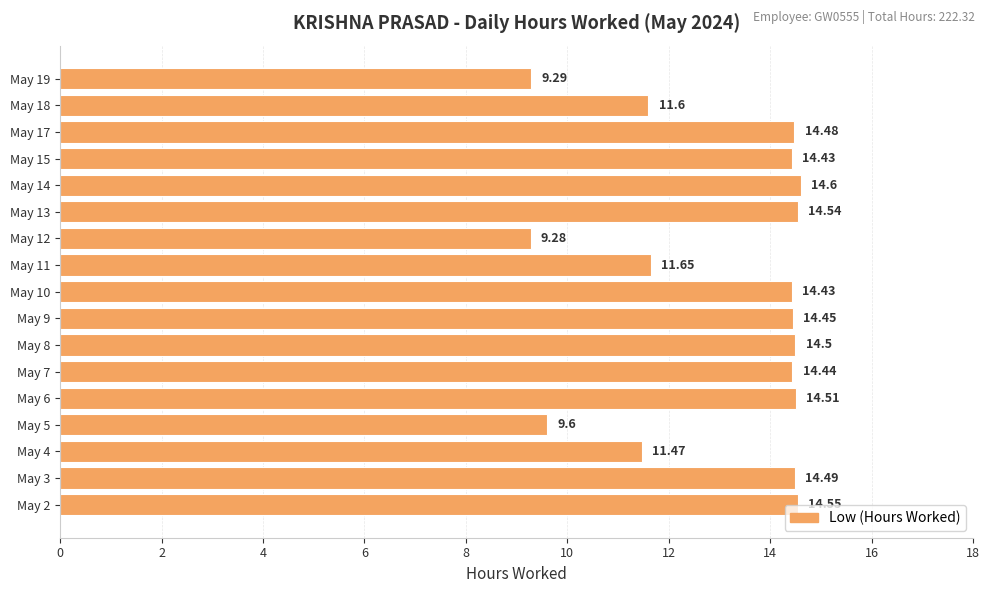

Between May 13 and May 6, which is larger?

May 13